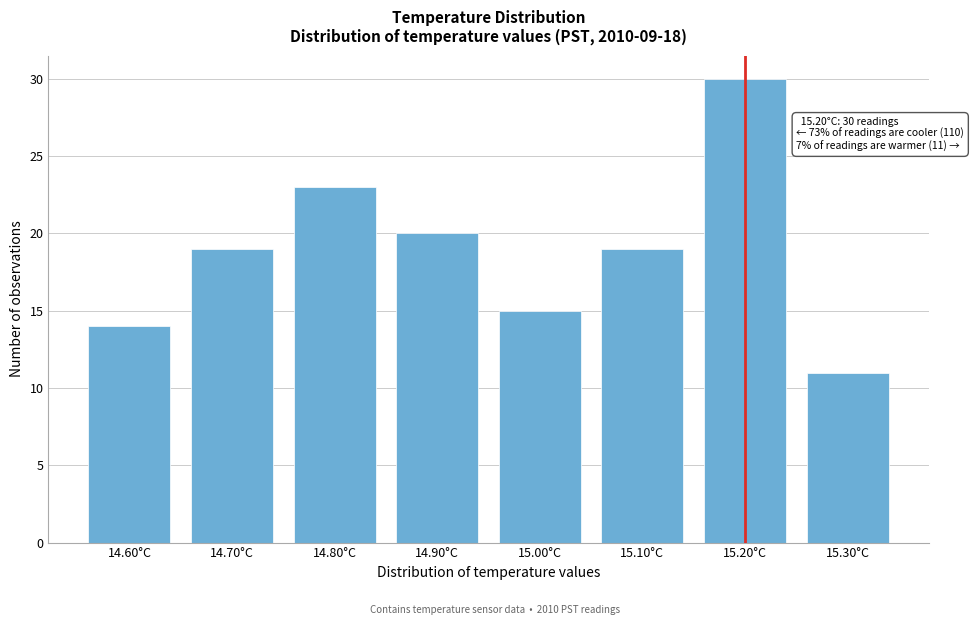

Reading right to left, transcribe all the data shown in this chart.

15.30°C=11	15.20°C=30	15.10°C=19	15.00°C=15	14.90°C=20	14.80°C=23	14.70°C=19	14.60°C=14